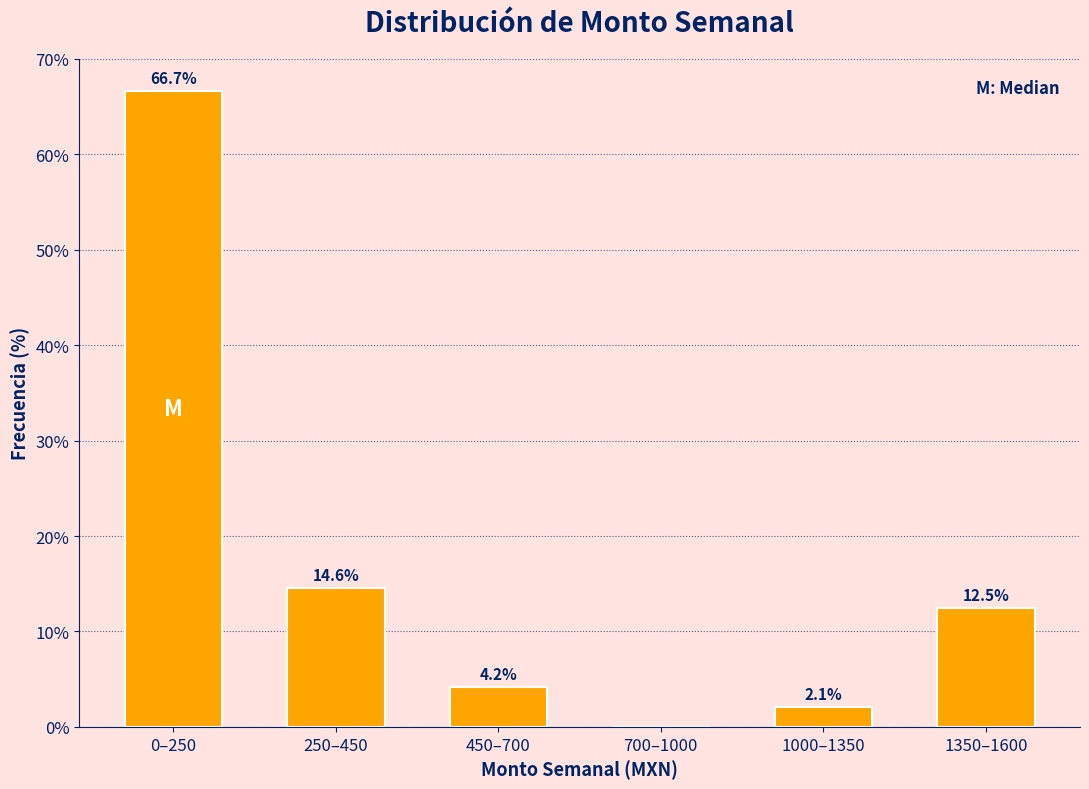

Reading left to right, list all the values displayed in this chart.

0–250=66.7	250–450=14.6	450–700=4.2	700–1000=0.0	1000–1350=2.1	1350–1600=12.5